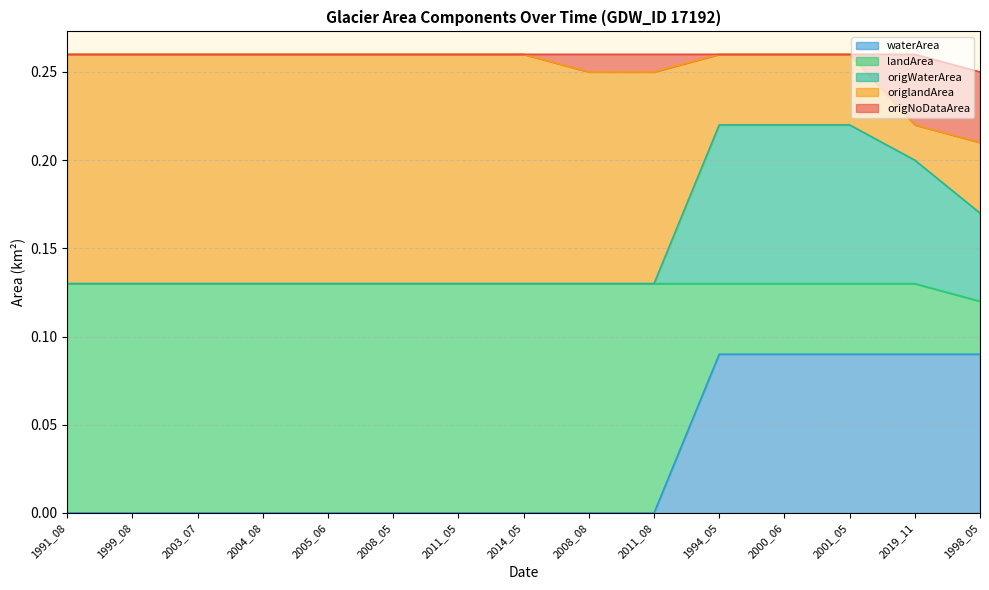

The waterArea series shows 0.1 at 2011_05. True or false?

False